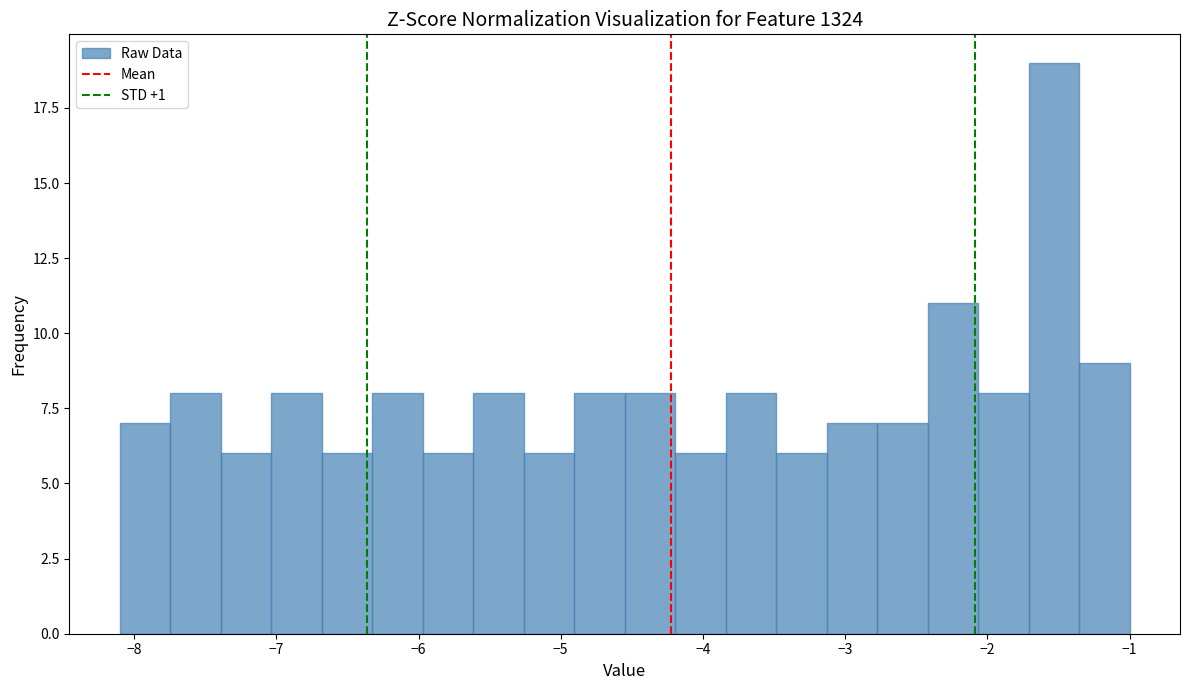

Read against the x-axis, roughly where is the centre of the tallest bar?

-1.5